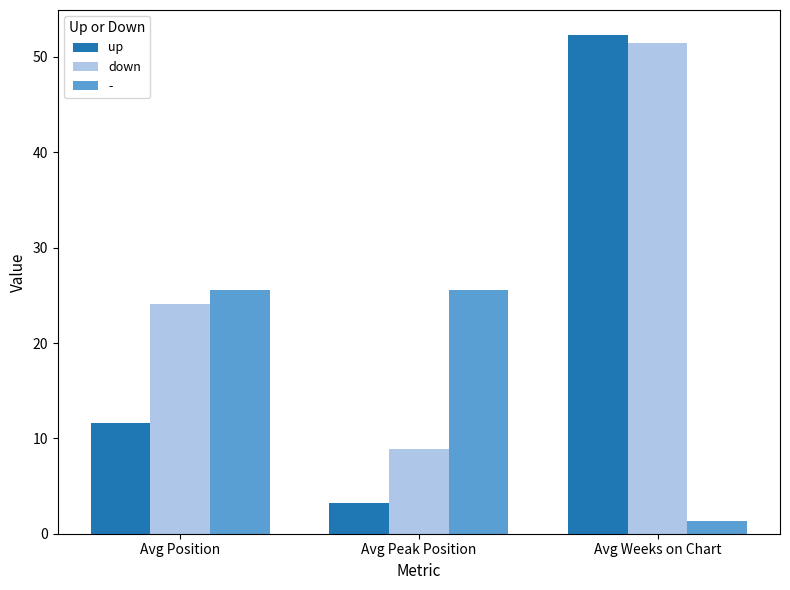

Which series has the largest range (max minus min)?

up